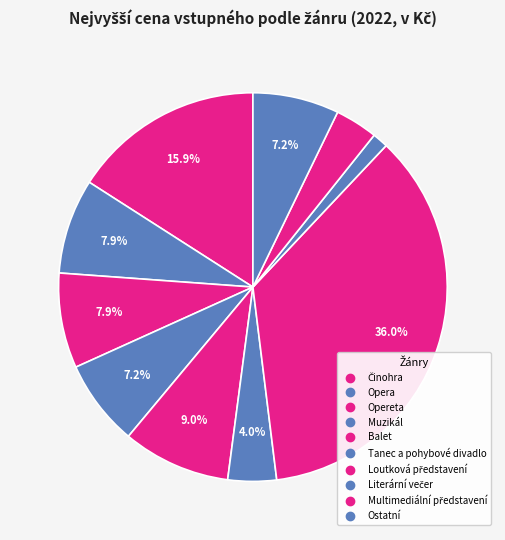

How many segments does this pie chart have?

10